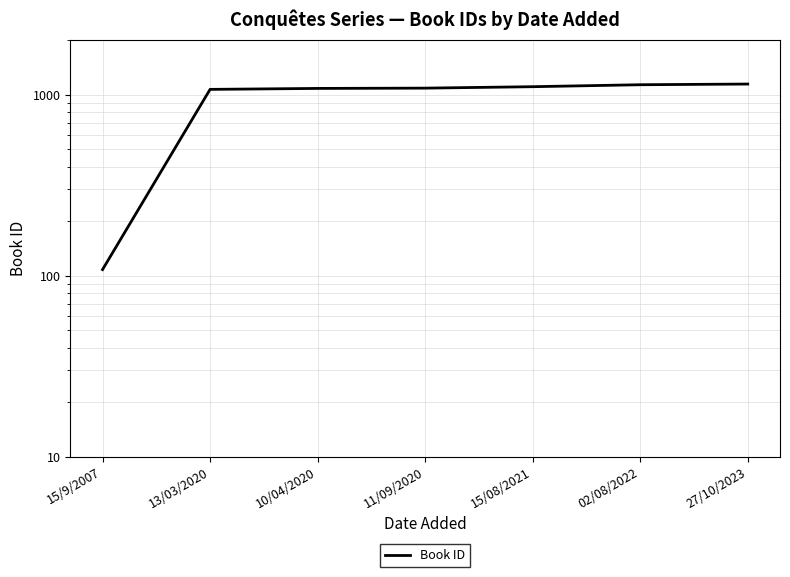

At which category does the chart reach its peak across all series?

27/10/2023